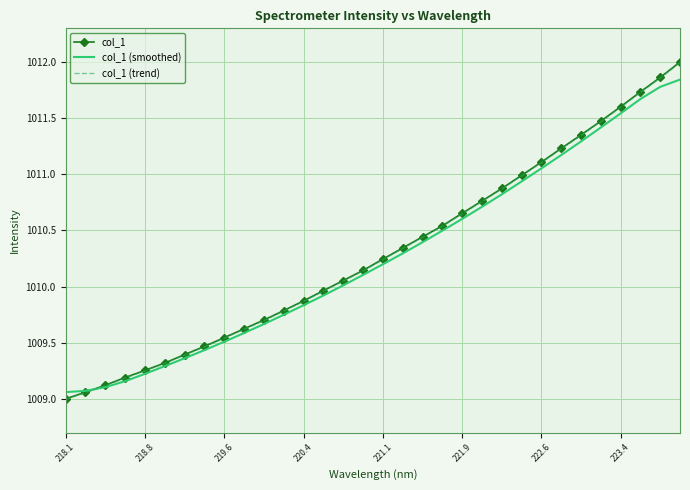

What is the minimum value for col_1?

1009.0